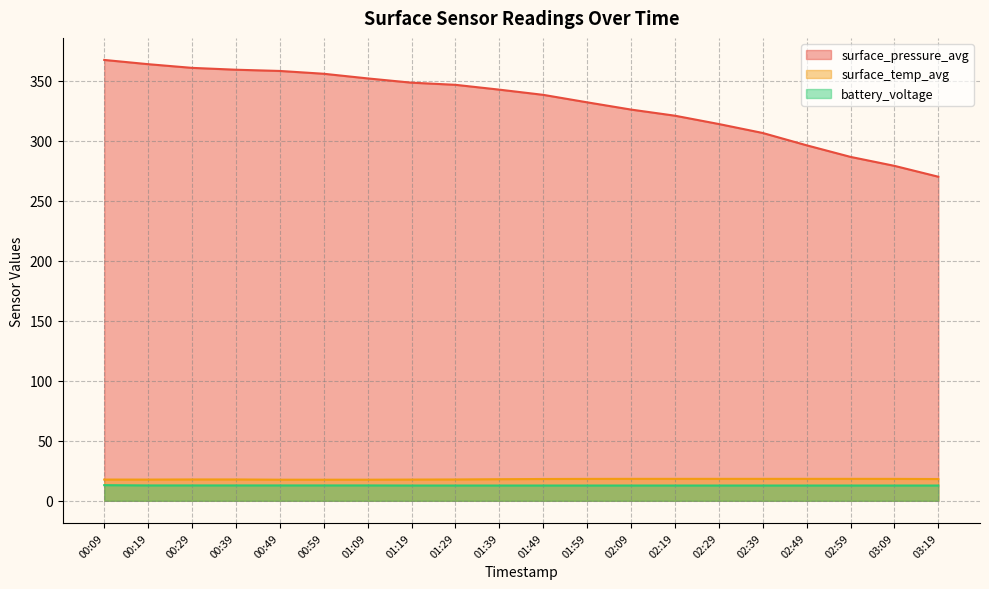

Reading left to right, extract all data points from this chart.

surface_pressure_avg: 00:09=367.4	00:19=363.9	00:29=360.8	00:39=359.2	00:49=358.2	00:59=355.9	01:09=352.0	01:19=348.5	01:29=346.7	01:39=342.6	01:49=338.3	01:59=332.1	02:09=326.0	02:19=320.9	02:29=314.0	02:39=306.5	02:49=296.3	02:59=286.6	03:09=279.1	03:19=270.1
surface_temp_avg: 00:09=17.7	00:19=17.7	00:29=17.8	00:39=17.8	00:49=17.6	00:59=17.6	01:09=17.6	01:19=17.7	01:29=17.8	01:39=18.0	01:49=18.2	01:59=18.2	02:09=18.3	02:19=18.3	02:29=18.3	02:39=18.3	02:49=18.3	02:59=18.3	03:09=18.3	03:19=18.1
battery_voltage: 00:09=13.1	00:19=12.8	00:29=12.8	00:39=12.8	00:49=12.8	00:59=12.8	01:09=12.8	01:19=12.7	01:29=12.7	01:39=12.7	01:49=12.7	01:59=12.7	02:09=12.7	02:19=12.7	02:29=12.7	02:39=12.7	02:49=12.7	02:59=12.7	03:09=12.7	03:19=12.7